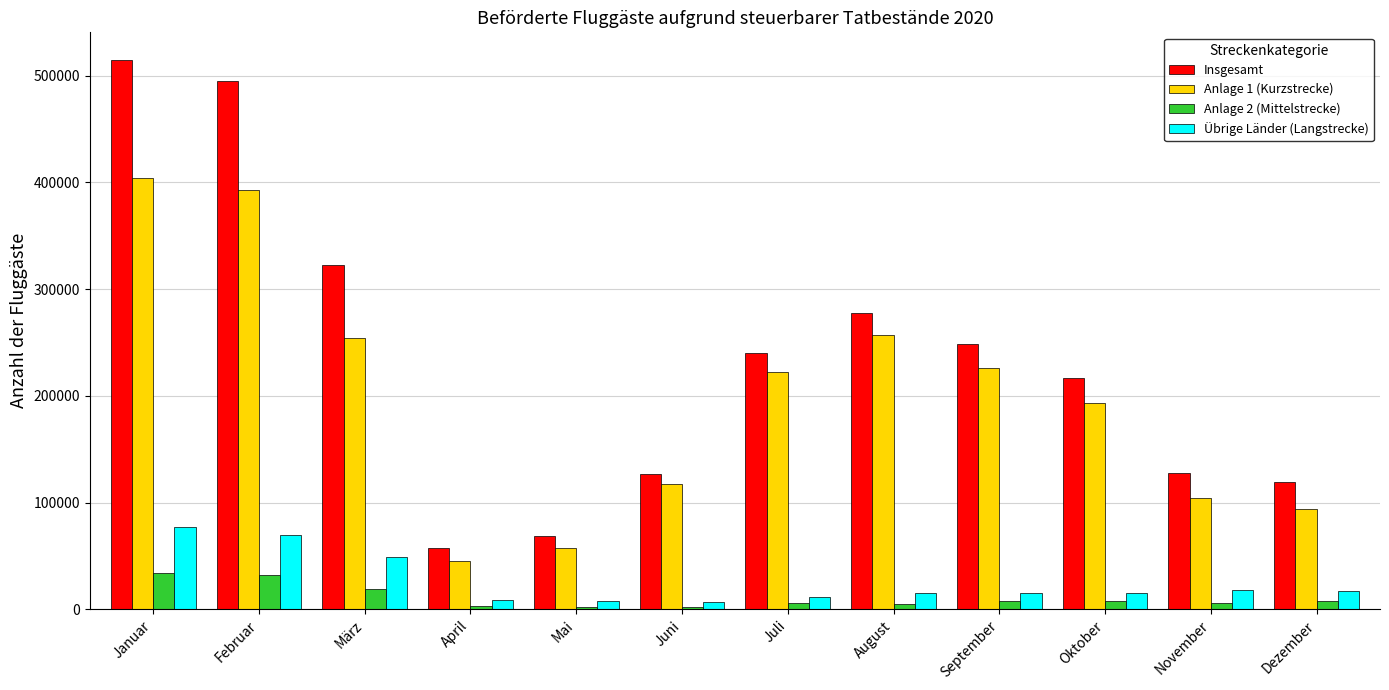

What is the total value across all series at Februar?

990272